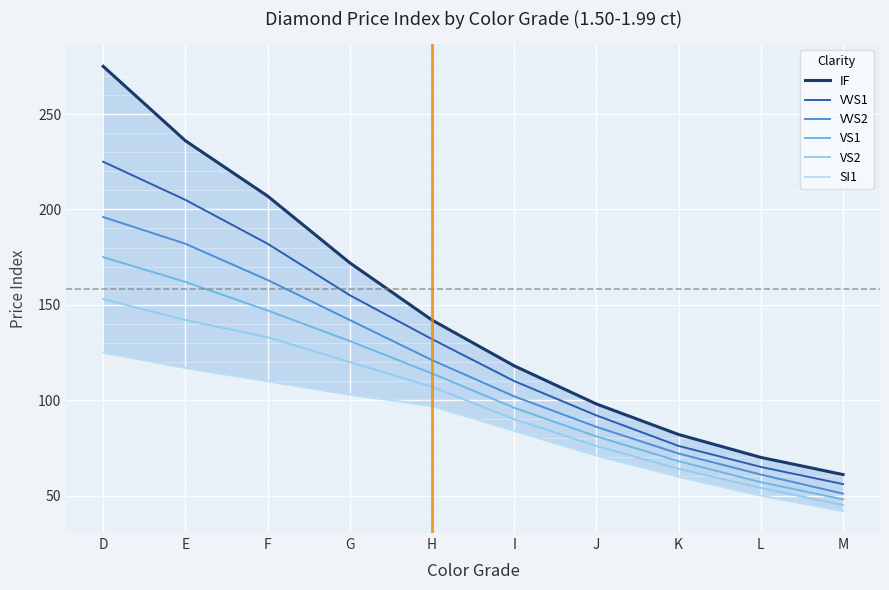

Is this an area chart (filled region under the line)?

No